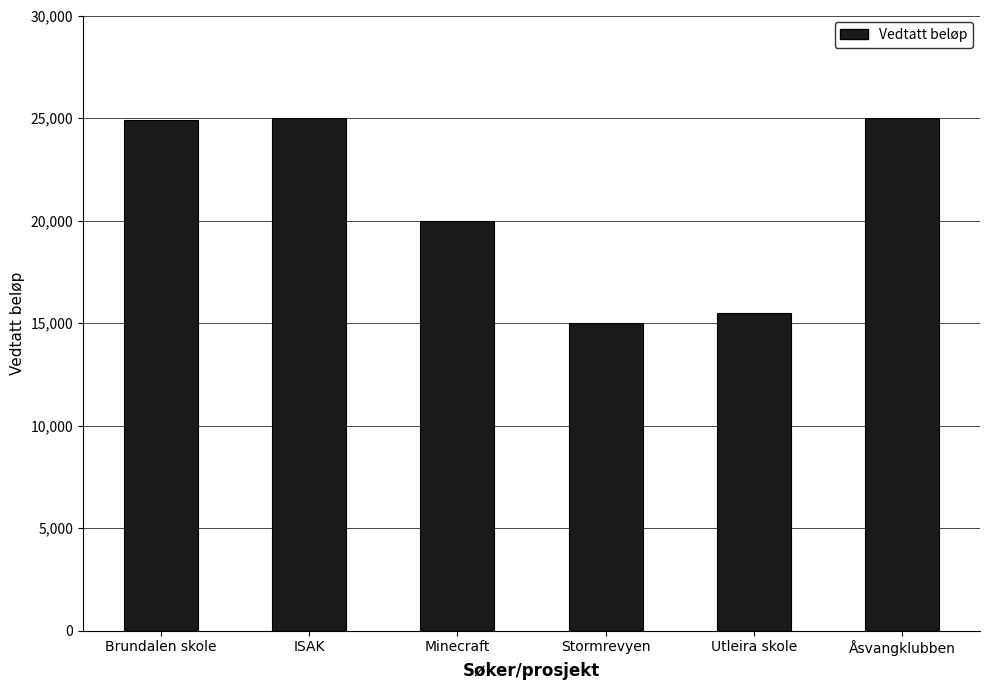

Approximately how many times larger is the value at Minecraft compared to Åsvangklubben?

0.8